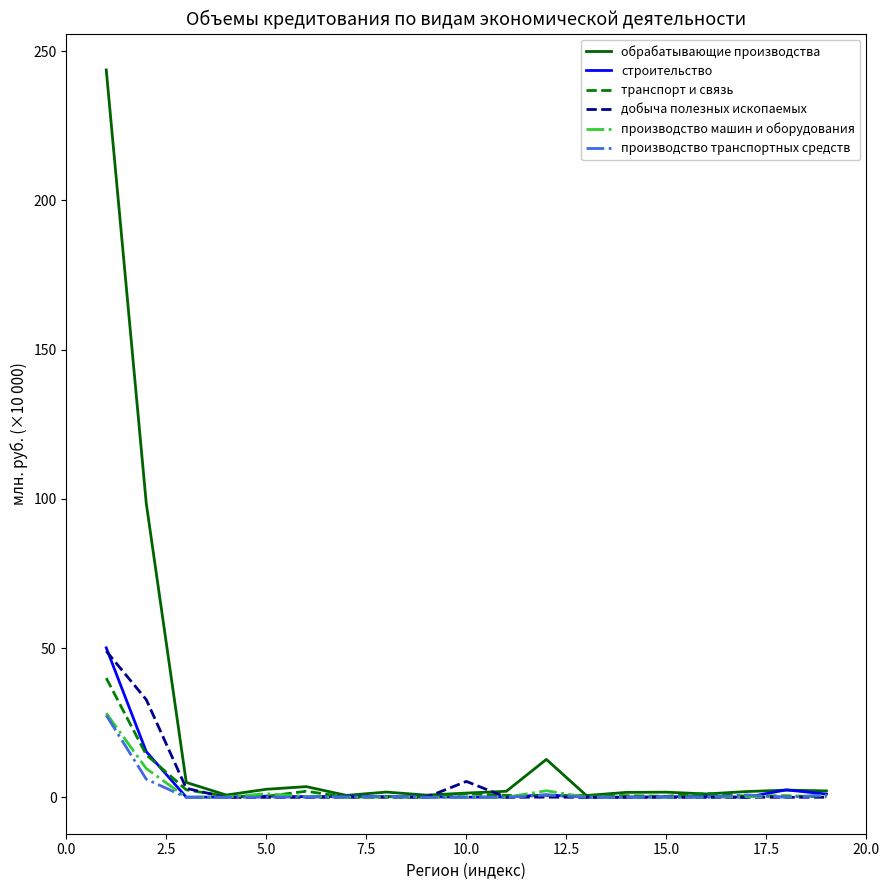

How many series are shown in this chart?

6